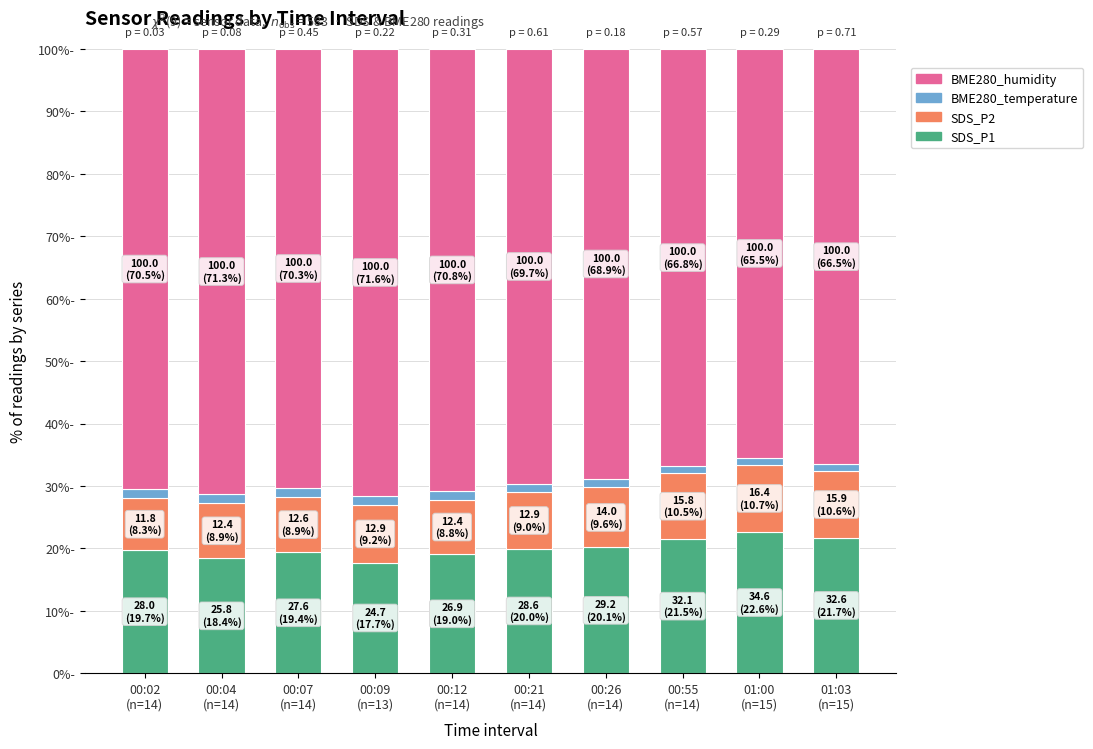

At how many categories does at least one series exceed 23?

10